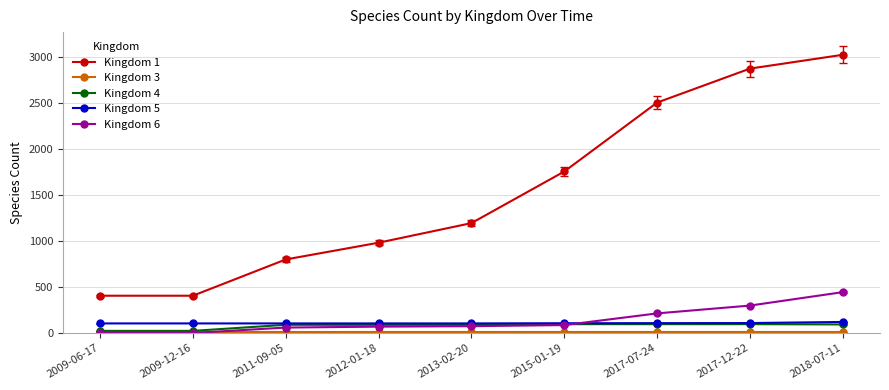

True or false: Kingdom 1 and Kingdom 4 cross at least once.

False